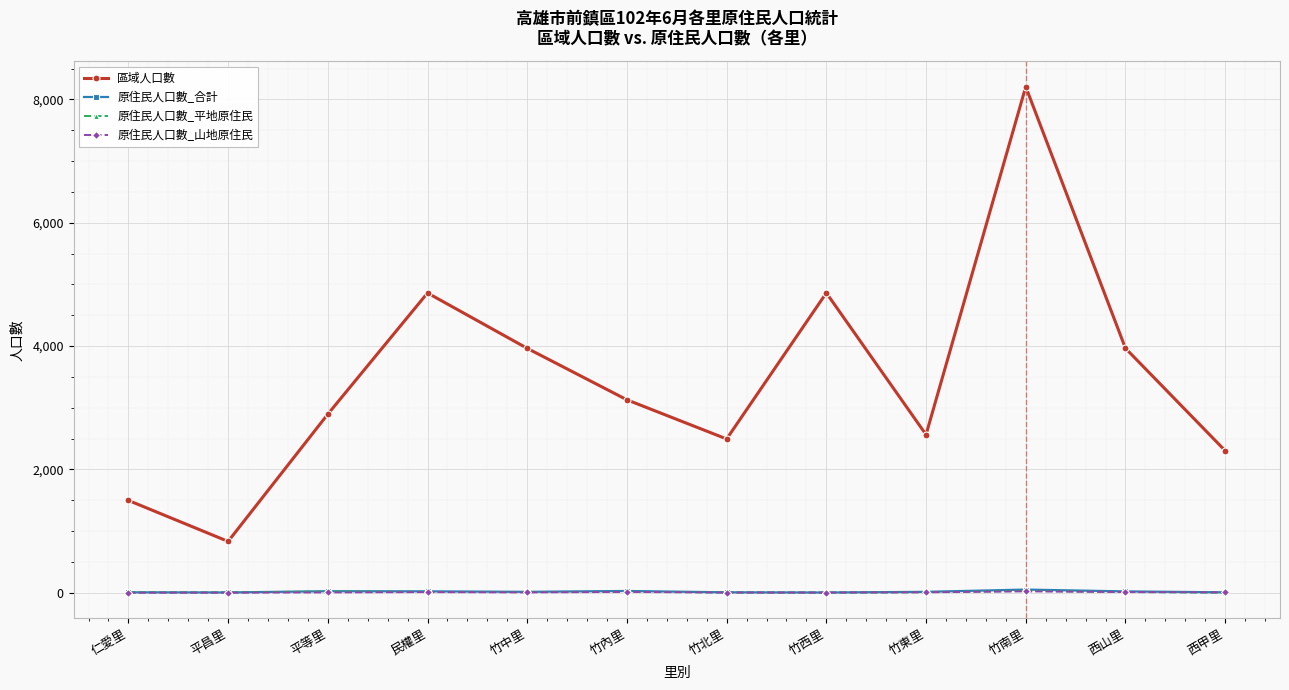

What is the maximum value shown in the chart?

8206